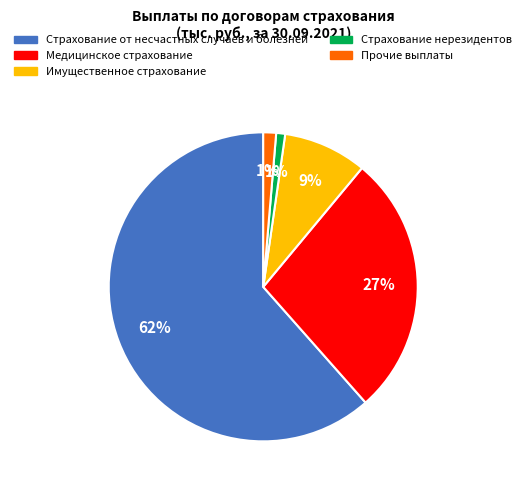

Which slice is the largest?

Страхование от несчастных случаев и болезней